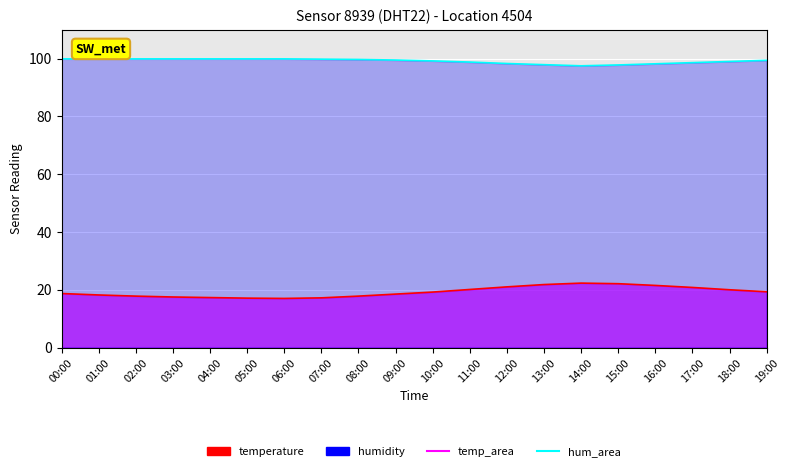

The value of humidity_line at 12:00 is 98.3. True or false?

True